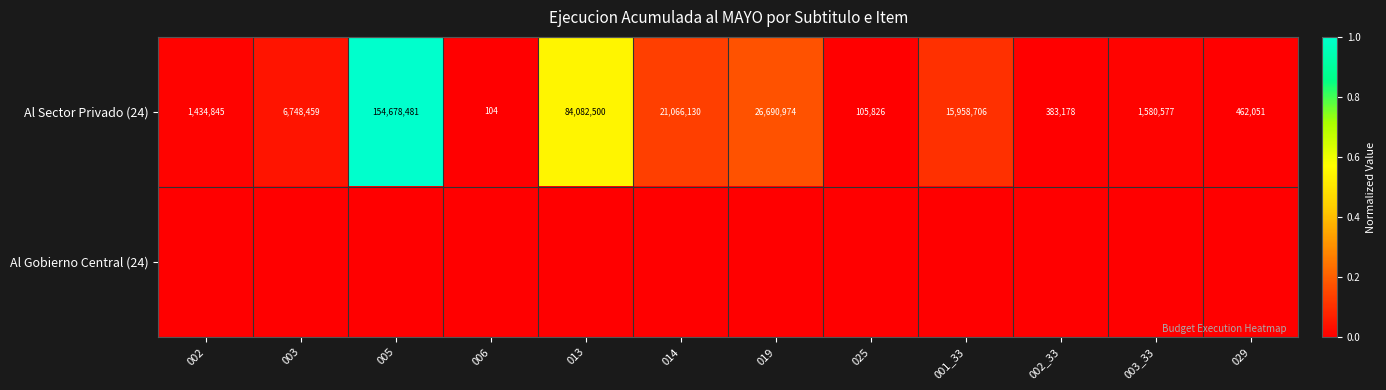

What is the difference between the Al Sector Privado (24) values at 005 and 014?

133612351